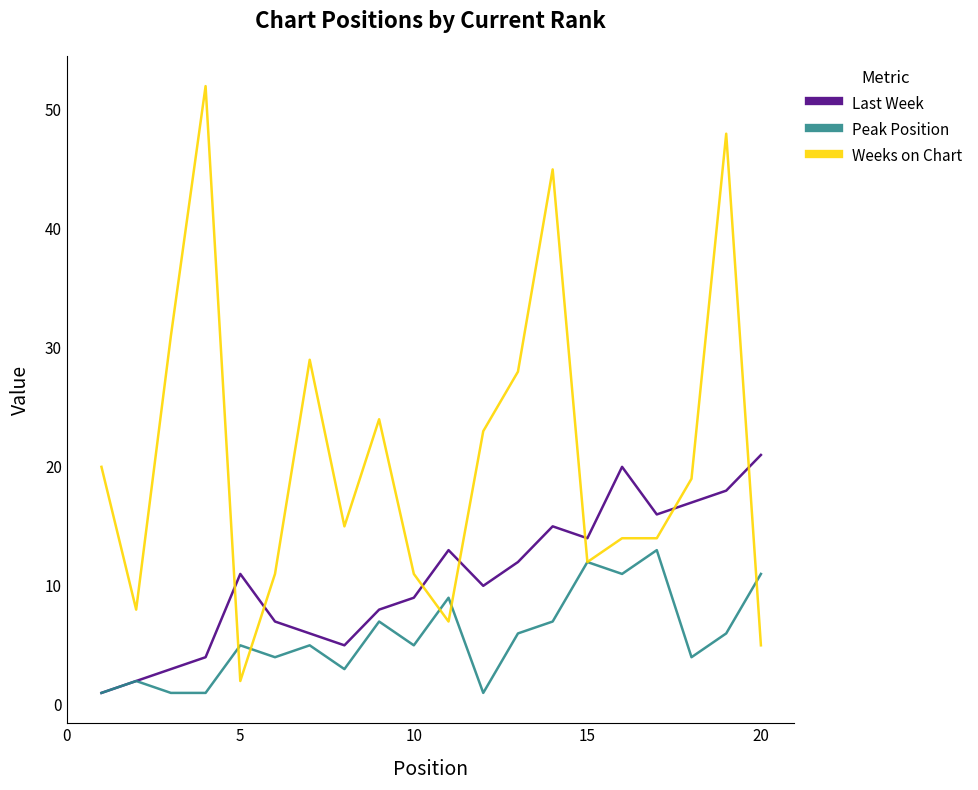

What is the minimum value shown in the chart?

1